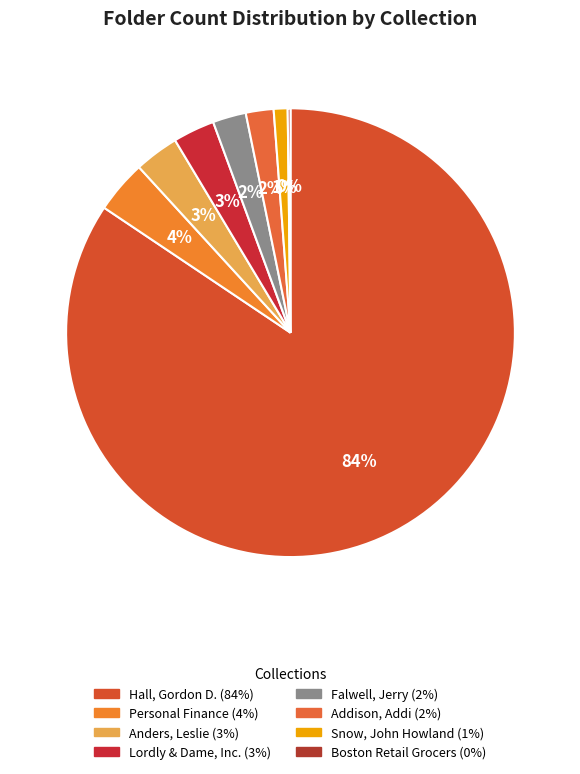

Is there a majority slice in this chart?

Yes